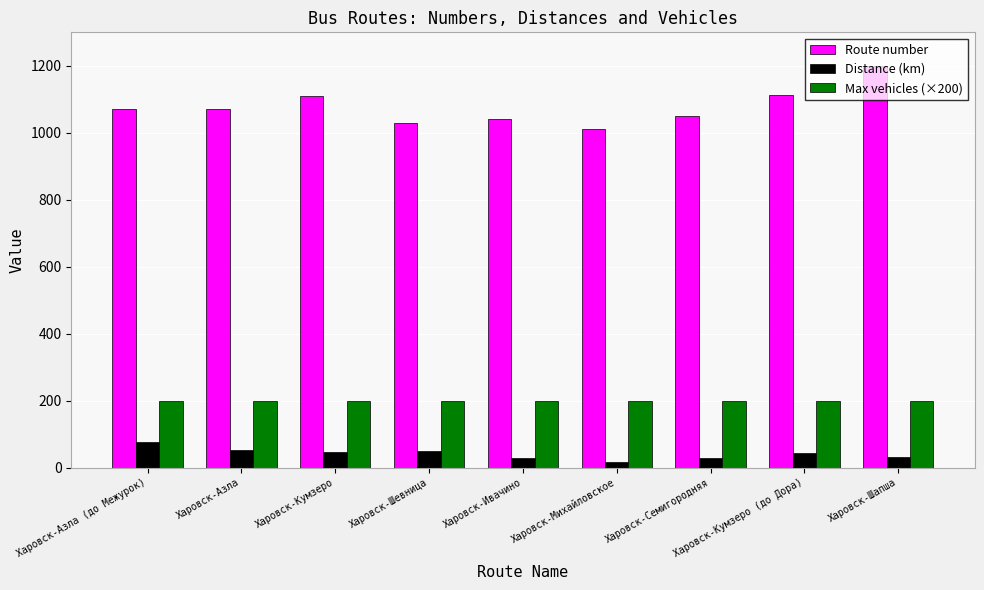

Which series has the widest spread of values?

Route number